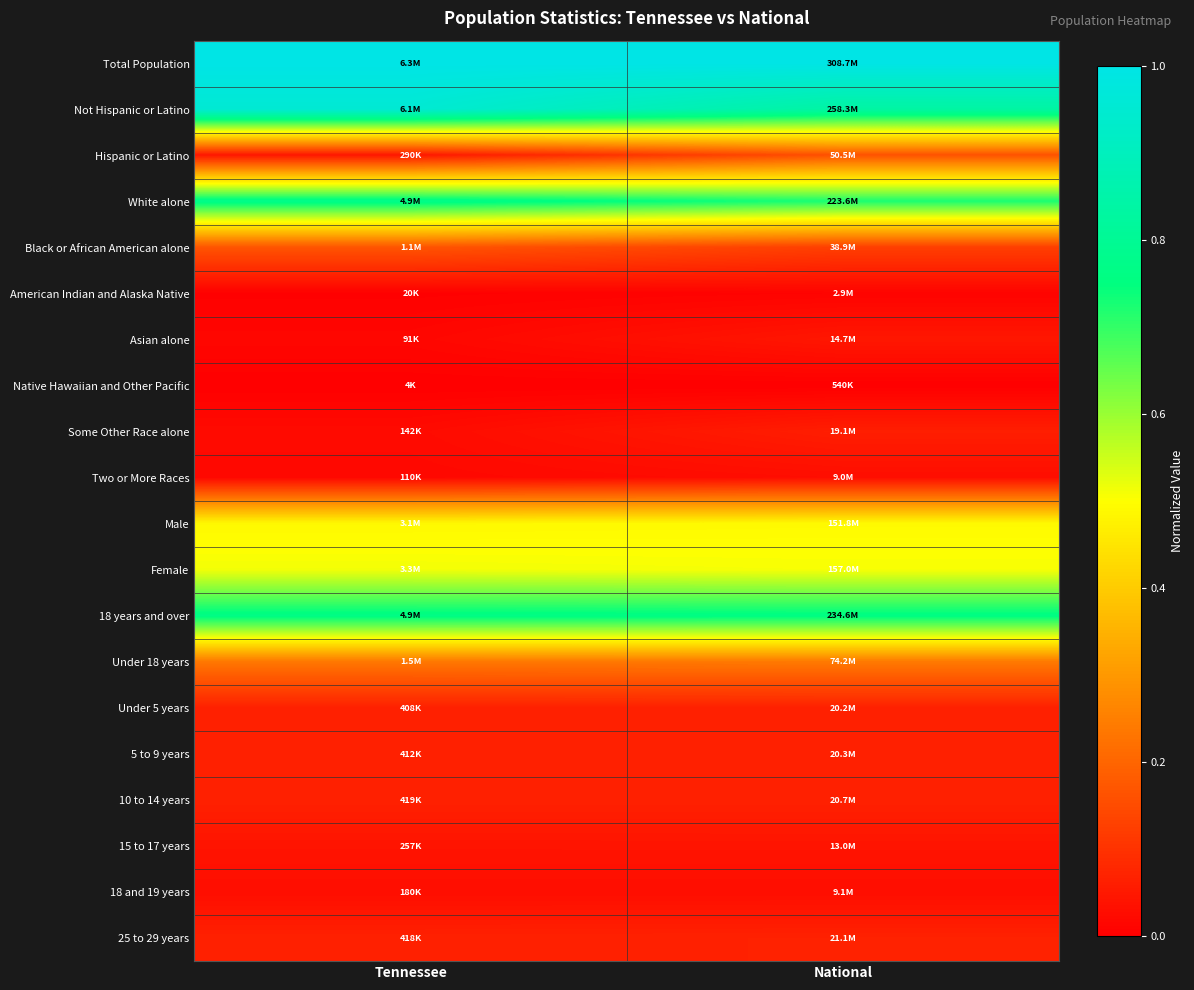

List the series in order of their peak value, lowest first.

Native Hawaiian and Other Pacific, American Indian and Alaska Native, Two or More Races, 18 and 19 years, 15 to 17 years, Asian alone, Some Other Race alone, Under 5 years, 5 to 9 years, 10 to 14 years, 25 to 29 years, Hispanic or Latino, Black or African American alone, Under 18 years, Male, Female, 18 years and over, White alone, Not Hispanic or Latino, Total Population